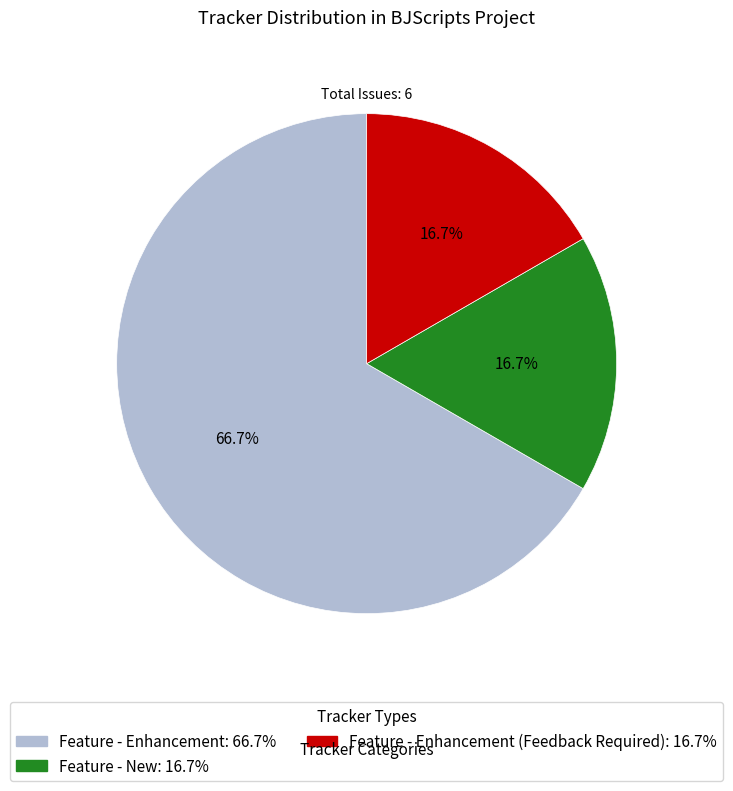

Is there any slice that represents more than half of the pie?

Yes